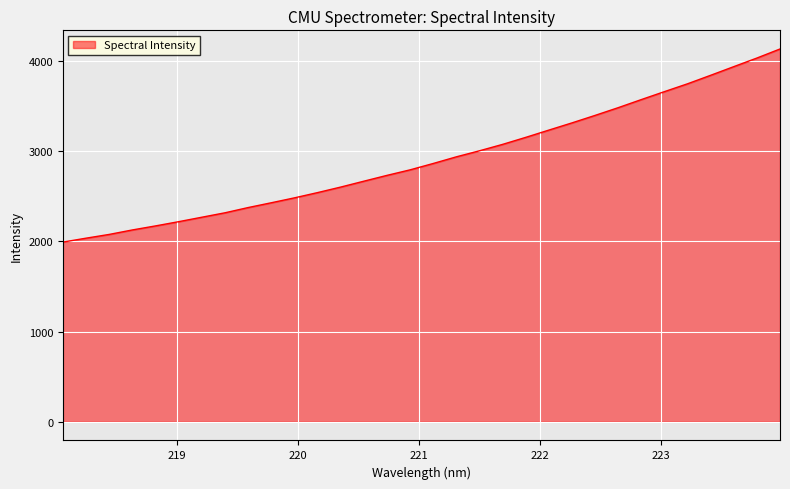

What is the difference between the maximum and minimum values?

2138.7